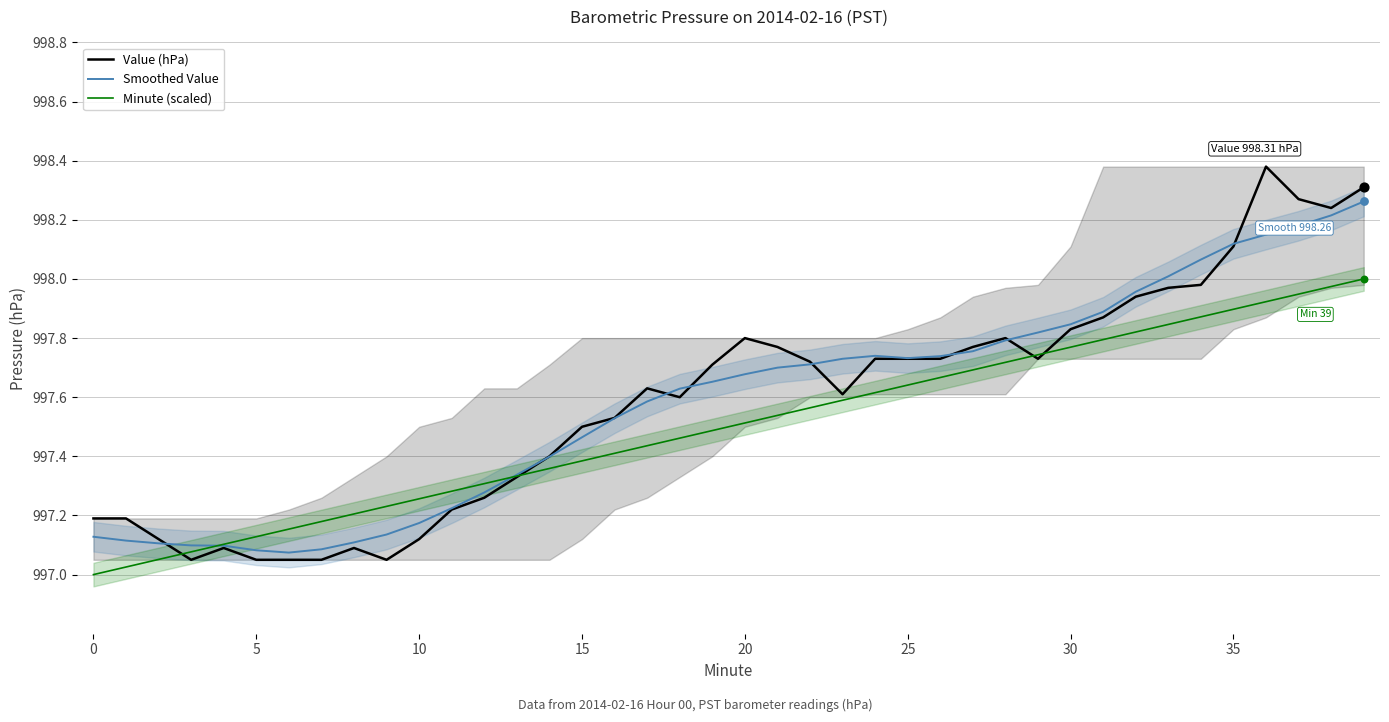

At how many categories does at least one series exceed 998?

7